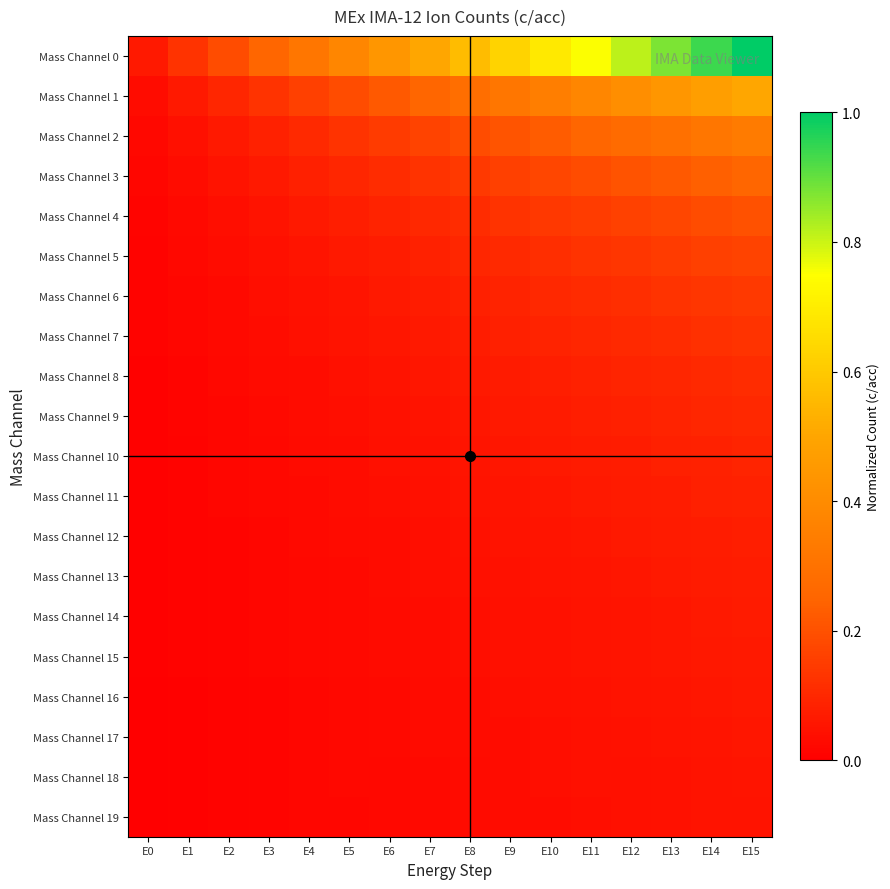

Reading left to right, list all the values displayed in this chart.

Mass Channel 0: E0=0.1	E1=0.1	E2=0.2	E3=0.2	E4=0.3	E5=0.4	E6=0.4	E7=0.5	E8=0.6	E9=0.6	E10=0.7	E11=0.8	E12=0.8	E13=0.9	E14=0.9	E15=1.0
Mass Channel 1: E0=0.0	E1=0.1	E2=0.1	E3=0.1	E4=0.2	E5=0.2	E6=0.2	E7=0.2	E8=0.3	E9=0.3	E10=0.3	E11=0.4	E12=0.4	E13=0.4	E14=0.5	E15=0.5
Mass Channel 2: E0=0.0	E1=0.0	E2=0.1	E3=0.1	E4=0.1	E5=0.1	E6=0.1	E7=0.2	E8=0.2	E9=0.2	E10=0.2	E11=0.2	E12=0.3	E13=0.3	E14=0.3	E15=0.3
Mass Channel 3: E0=0.0	E1=0.0	E2=0.0	E3=0.1	E4=0.1	E5=0.1	E6=0.1	E7=0.1	E8=0.1	E9=0.2	E10=0.2	E11=0.2	E12=0.2	E13=0.2	E14=0.2	E15=0.2
Mass Channel 4: E0=0.0	E1=0.0	E2=0.0	E3=0.1	E4=0.1	E5=0.1	E6=0.1	E7=0.1	E8=0.1	E9=0.1	E10=0.1	E11=0.1	E12=0.2	E13=0.2	E14=0.2	E15=0.2
Mass Channel 5: E0=0.0	E1=0.0	E2=0.0	E3=0.0	E4=0.1	E5=0.1	E6=0.1	E7=0.1	E8=0.1	E9=0.1	E10=0.1	E11=0.1	E12=0.1	E13=0.1	E14=0.2	E15=0.2
Mass Channel 6: E0=0.0	E1=0.0	E2=0.0	E3=0.0	E4=0.0	E5=0.1	E6=0.1	E7=0.1	E8=0.1	E9=0.1	E10=0.1	E11=0.1	E12=0.1	E13=0.1	E14=0.1	E15=0.1
Mass Channel 7: E0=0.0	E1=0.0	E2=0.0	E3=0.0	E4=0.0	E5=0.0	E6=0.1	E7=0.1	E8=0.1	E9=0.1	E10=0.1	E11=0.1	E12=0.1	E13=0.1	E14=0.1	E15=0.1
Mass Channel 8: E0=0.0	E1=0.0	E2=0.0	E3=0.0	E4=0.0	E5=0.0	E6=0.0	E7=0.1	E8=0.1	E9=0.1	E10=0.1	E11=0.1	E12=0.1	E13=0.1	E14=0.1	E15=0.1
Mass Channel 9: E0=0.0	E1=0.0	E2=0.0	E3=0.0	E4=0.0	E5=0.0	E6=0.0	E7=0.1	E8=0.1	E9=0.1	E10=0.1	E11=0.1	E12=0.1	E13=0.1	E14=0.1	E15=0.1
Mass Channel 10: E0=0.0	E1=0.0	E2=0.0	E3=0.0	E4=0.0	E5=0.0	E6=0.0	E7=0.0	E8=0.1	E9=0.1	E10=0.1	E11=0.1	E12=0.1	E13=0.1	E14=0.1	E15=0.1
Mass Channel 11: E0=0.0	E1=0.0	E2=0.0	E3=0.0	E4=0.0	E5=0.0	E6=0.0	E7=0.0	E8=0.0	E9=0.1	E10=0.1	E11=0.1	E12=0.1	E13=0.1	E14=0.1	E15=0.1
Mass Channel 12: E0=0.0	E1=0.0	E2=0.0	E3=0.0	E4=0.0	E5=0.0	E6=0.0	E7=0.0	E8=0.0	E9=0.0	E10=0.1	E11=0.1	E12=0.1	E13=0.1	E14=0.1	E15=0.1
Mass Channel 13: E0=0.0	E1=0.0	E2=0.0	E3=0.0	E4=0.0	E5=0.0	E6=0.0	E7=0.0	E8=0.0	E9=0.0	E10=0.0	E11=0.1	E12=0.1	E13=0.1	E14=0.1	E15=0.1
Mass Channel 14: E0=0.0	E1=0.0	E2=0.0	E3=0.0	E4=0.0	E5=0.0	E6=0.0	E7=0.0	E8=0.0	E9=0.0	E10=0.0	E11=0.1	E12=0.1	E13=0.1	E14=0.1	E15=0.1
Mass Channel 15: E0=0.0	E1=0.0	E2=0.0	E3=0.0	E4=0.0	E5=0.0	E6=0.0	E7=0.0	E8=0.0	E9=0.0	E10=0.0	E11=0.0	E12=0.1	E13=0.1	E14=0.1	E15=0.1
Mass Channel 16: E0=0.0	E1=0.0	E2=0.0	E3=0.0	E4=0.0	E5=0.0	E6=0.0	E7=0.0	E8=0.0	E9=0.0	E10=0.0	E11=0.0	E12=0.0	E13=0.1	E14=0.1	E15=0.1
Mass Channel 17: E0=0.0	E1=0.0	E2=0.0	E3=0.0	E4=0.0	E5=0.0	E6=0.0	E7=0.0	E8=0.0	E9=0.0	E10=0.0	E11=0.0	E12=0.0	E13=0.0	E14=0.1	E15=0.1
Mass Channel 18: E0=0.0	E1=0.0	E2=0.0	E3=0.0	E4=0.0	E5=0.0	E6=0.0	E7=0.0	E8=0.0	E9=0.0	E10=0.0	E11=0.0	E12=0.0	E13=0.0	E14=0.0	E15=0.1
Mass Channel 19: E0=0.0	E1=0.0	E2=0.0	E3=0.0	E4=0.0	E5=0.0	E6=0.0	E7=0.0	E8=0.0	E9=0.0	E10=0.0	E11=0.0	E12=0.0	E13=0.0	E14=0.0	E15=0.1